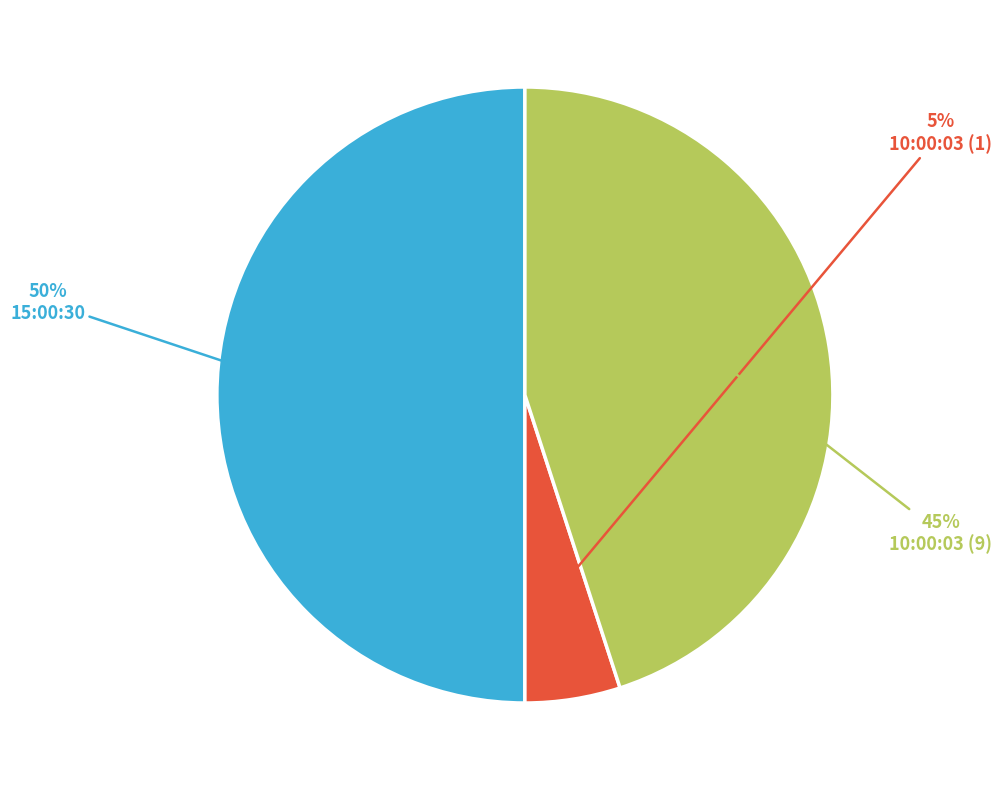

How many slices are in this pie chart?

3